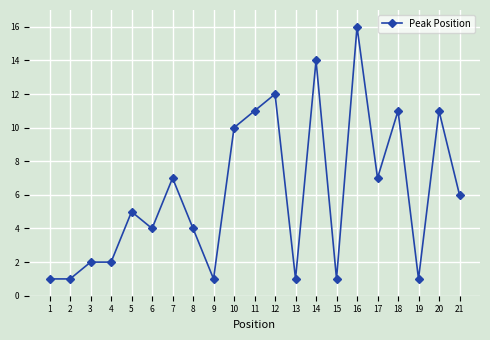

What is the ratio of the value at 4 to the value at 15?

2.0